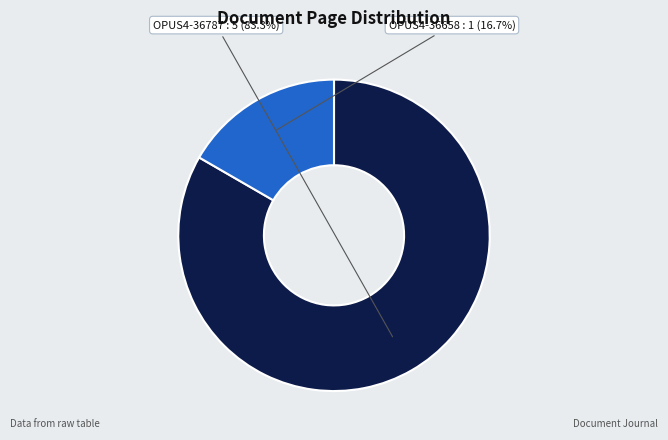

Is there a majority slice in this chart?

Yes